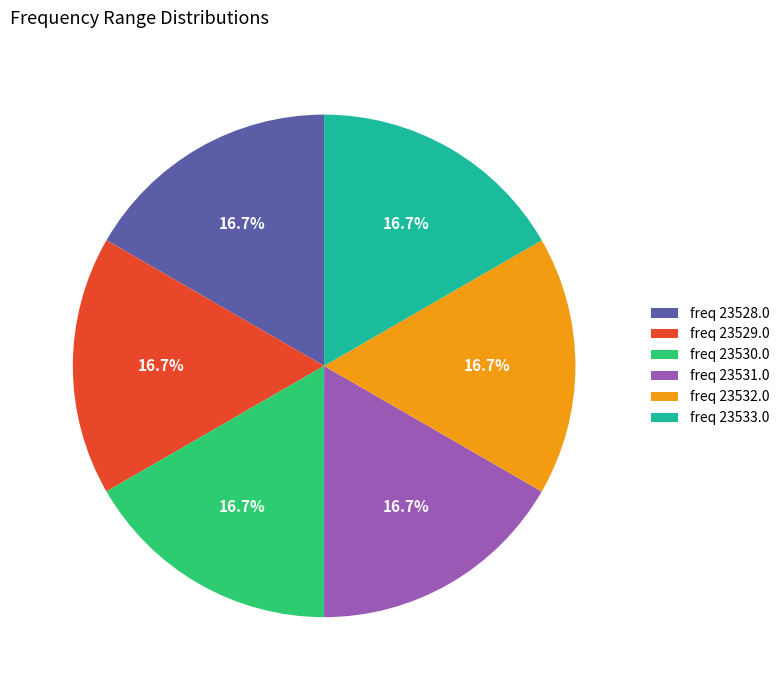

Does freq 23528.0 represent more than half of the total?

No